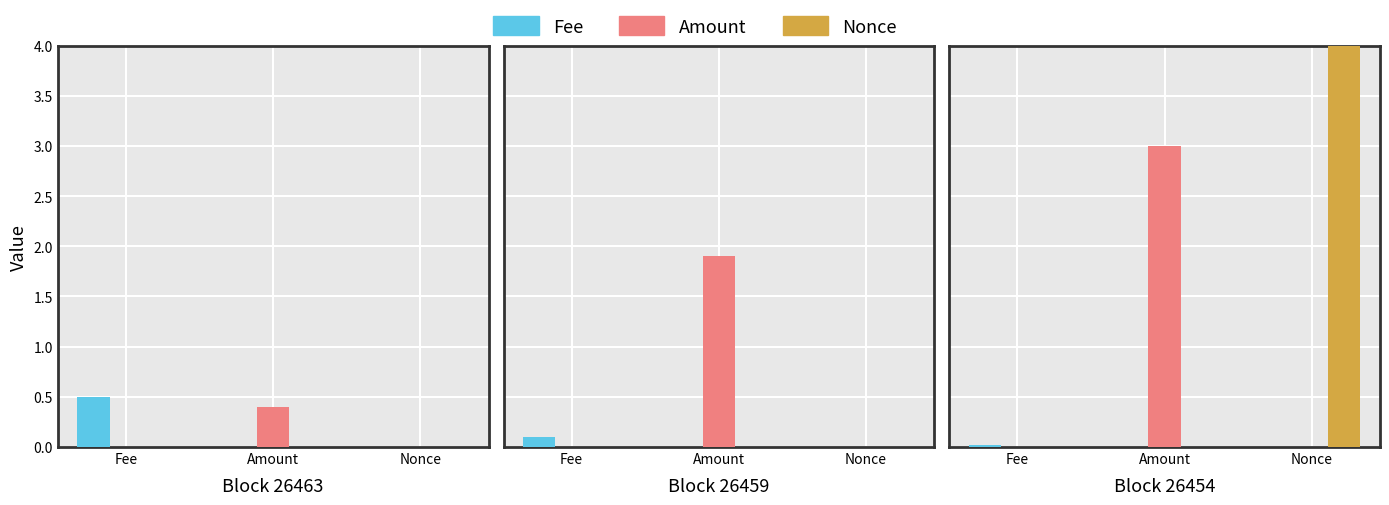

Rank the series by their maximum value, from lowest to highest.

Fee, Amount, Nonce